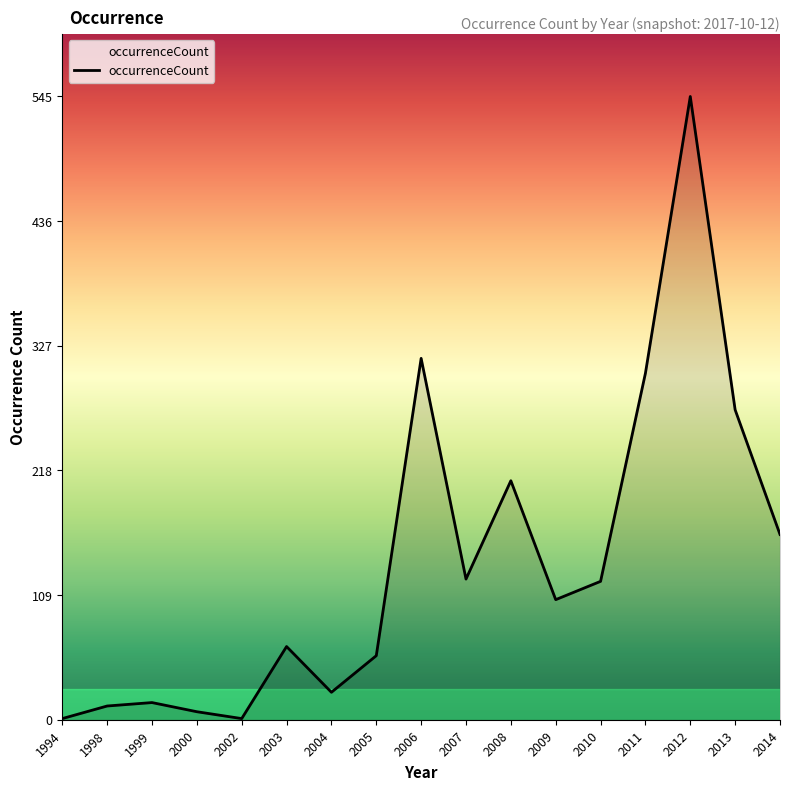

What is the greatest value displayed?

545